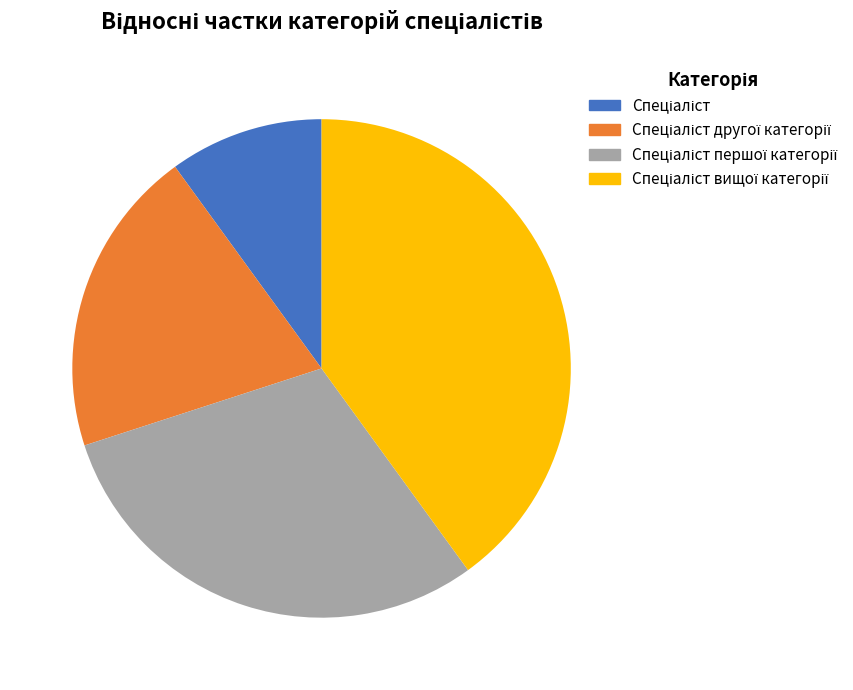

Is there a majority slice in this chart?

No